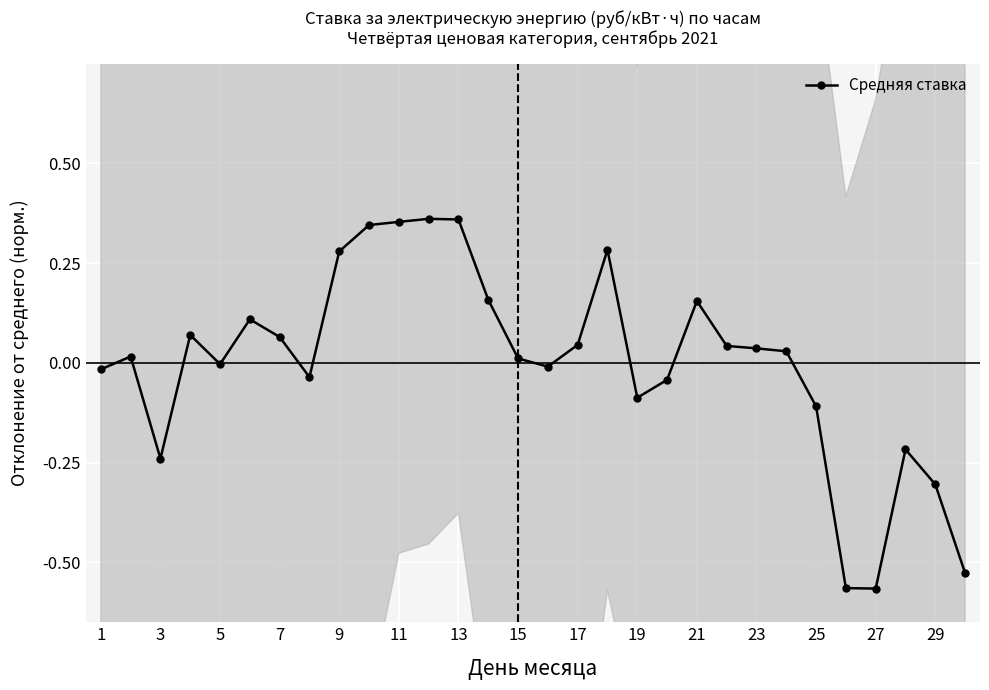

Is it true that Средняя ставка equals -0.0 at 25?

False